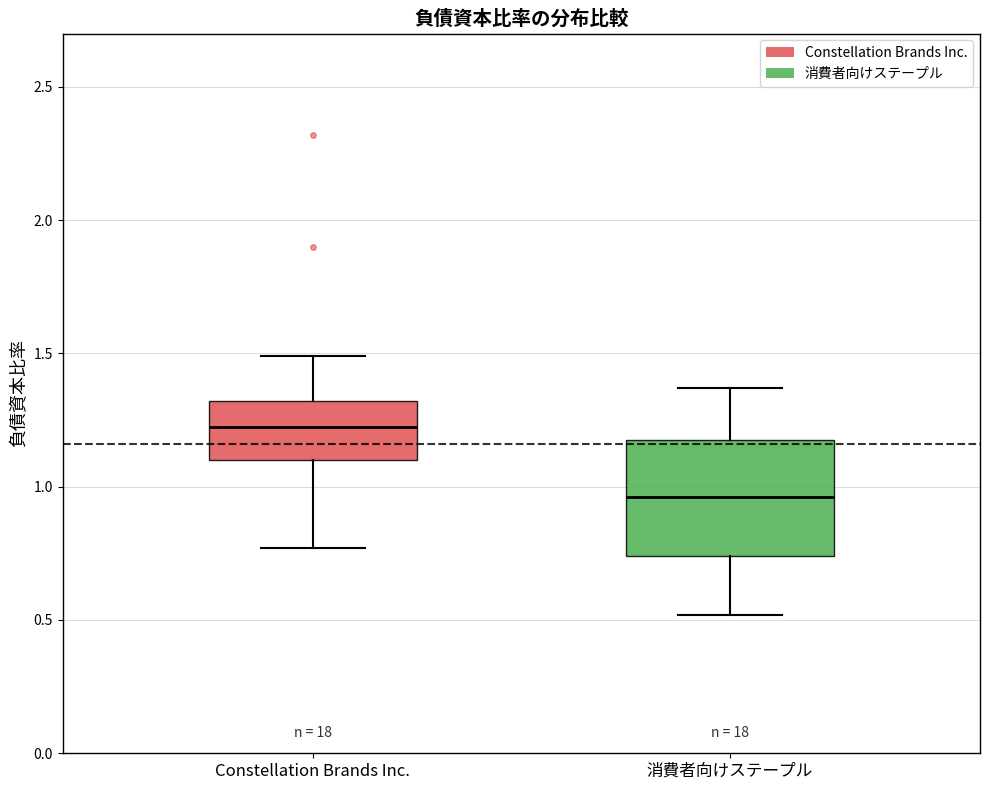

Reading left to right, read every box against the y-axis: the position of its median line, the range the box covers, and the ends of its whiskers. The values are not printed on the chart, so give them approximately, as read against the axis.

Constellation Brands Inc.: median 1.25, box 1.10 to 1.30, whiskers 0.75 to 1.50
消費者向けステープル: median 0.95, box 0.75 to 1.20, whiskers 0.50 to 1.35